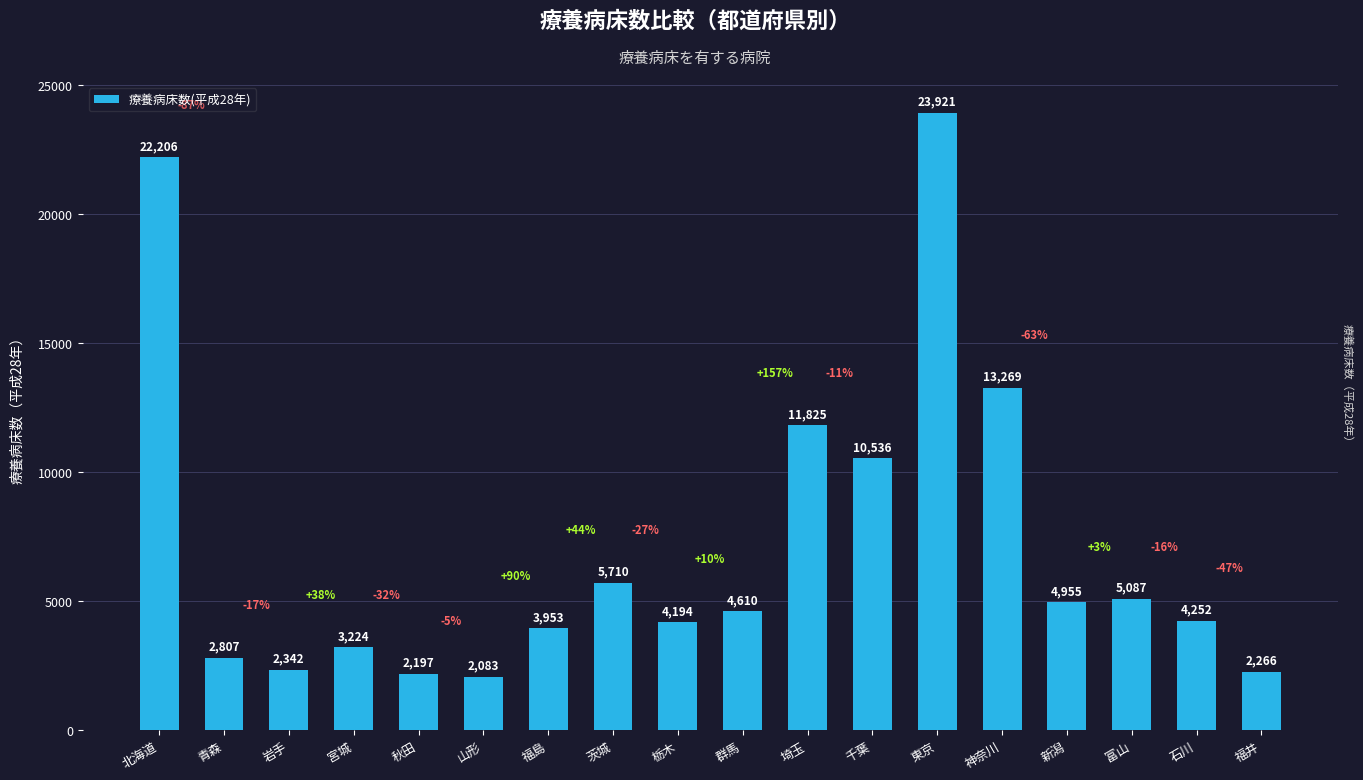

Where does the data first go above 4610?

北海道